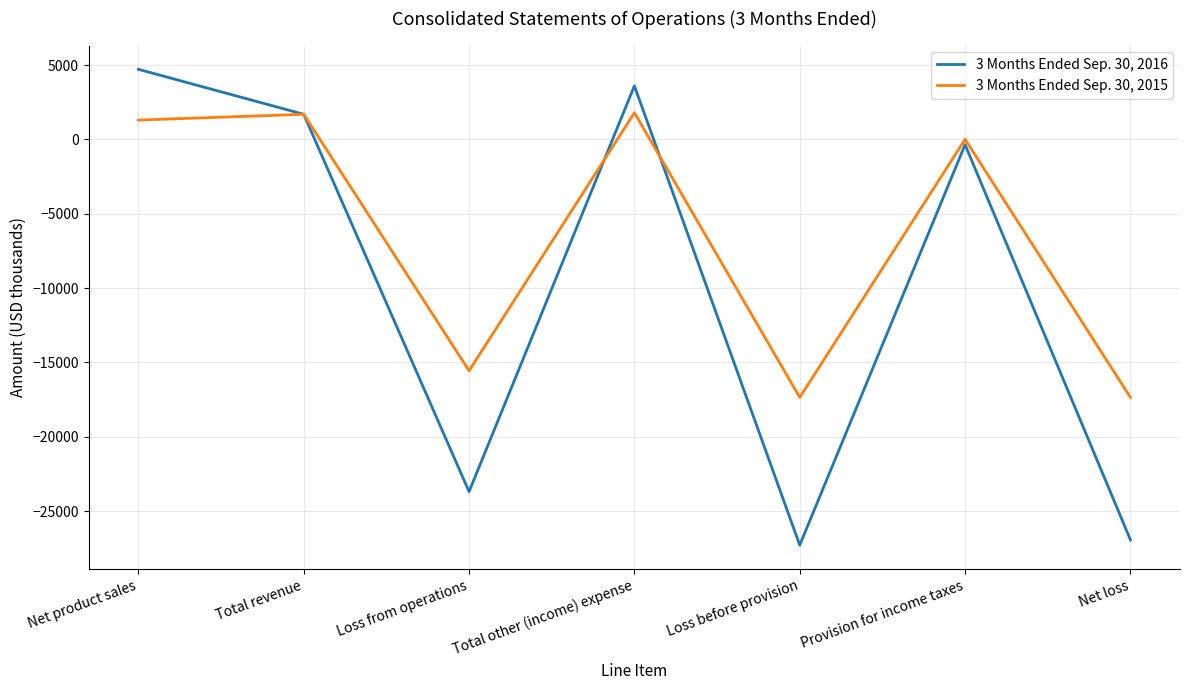

The value of 3 Months Ended Sep. 30, 2016 at Total other (income) expense is 3597. True or false?

True